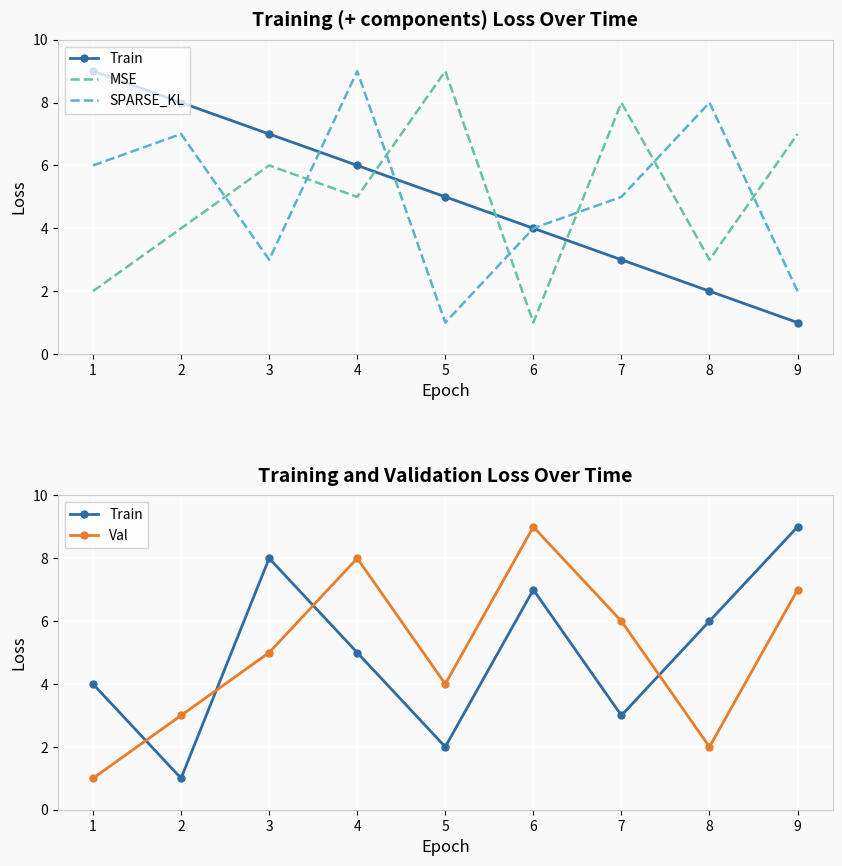

How many Val values are between 3 and 7?

5